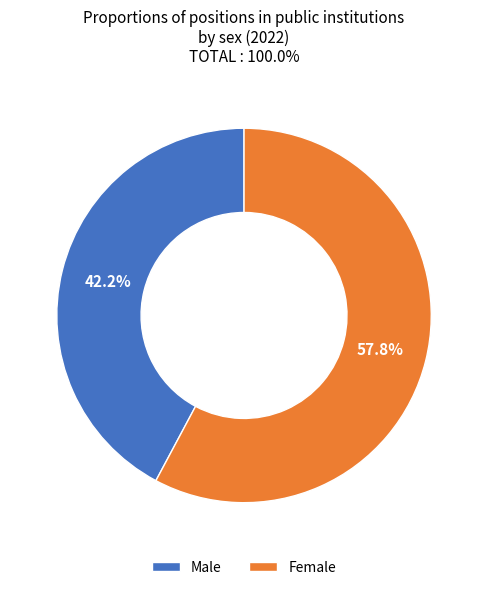

Is it true that Male is 42% of the pie?

True